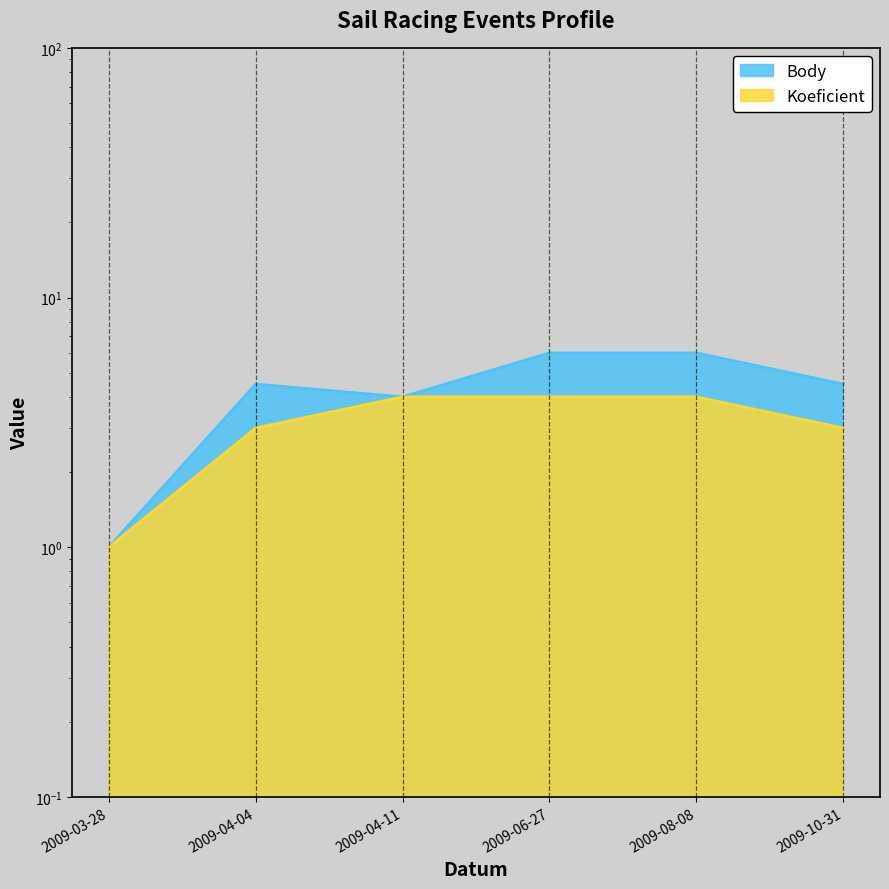

Which series changed the most between 2009-03-28 and 2009-10-31?

Body